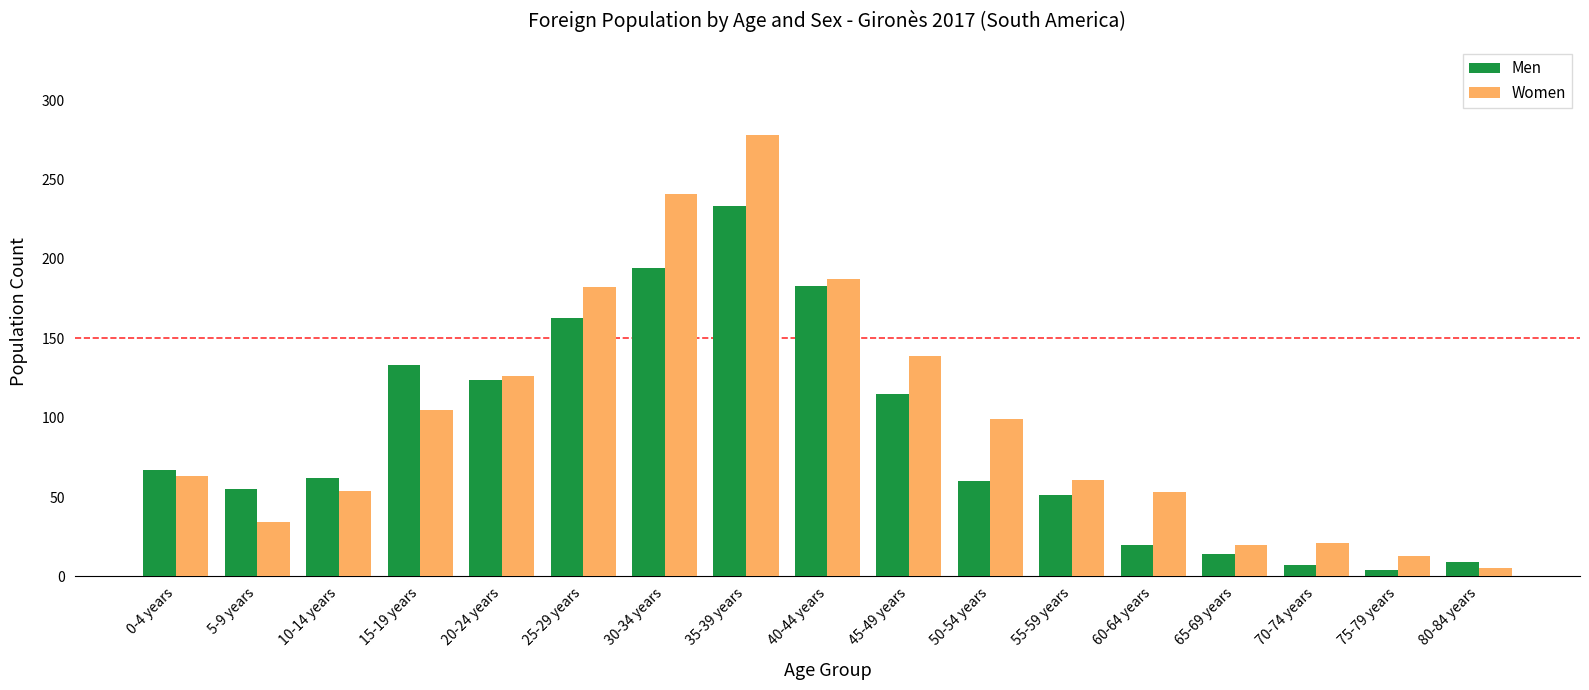

How many bars are there in total?

34